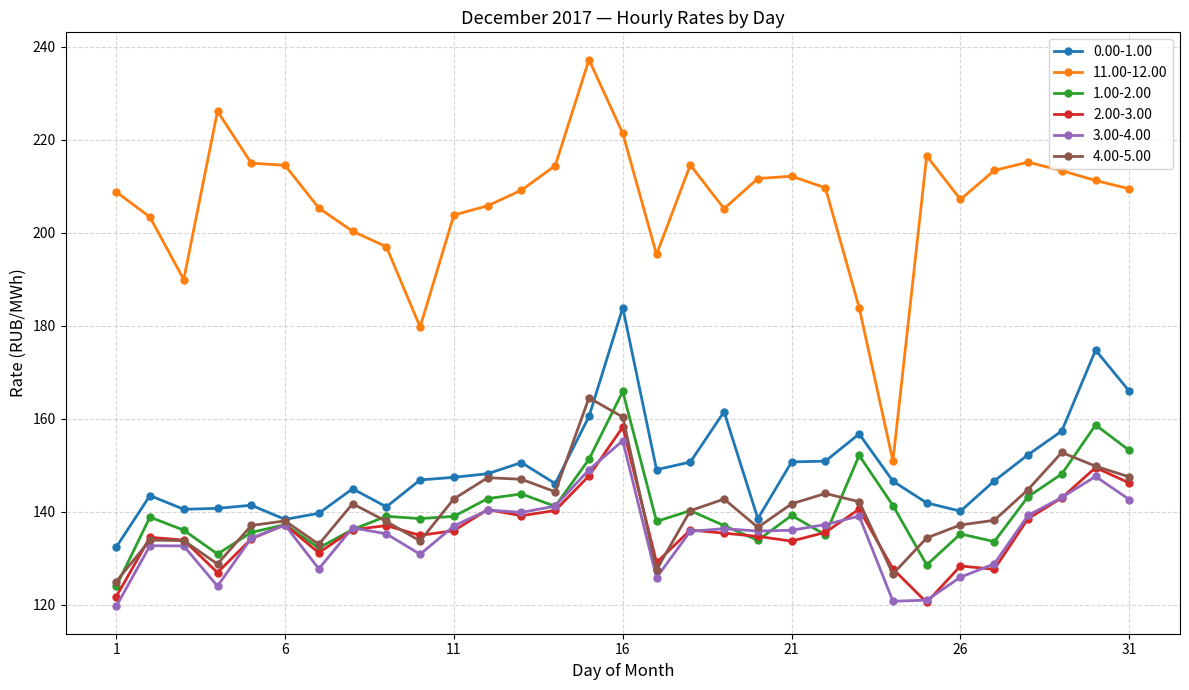

What is the value of the 3.00-4.00 point at the 29th from the left?

143.1